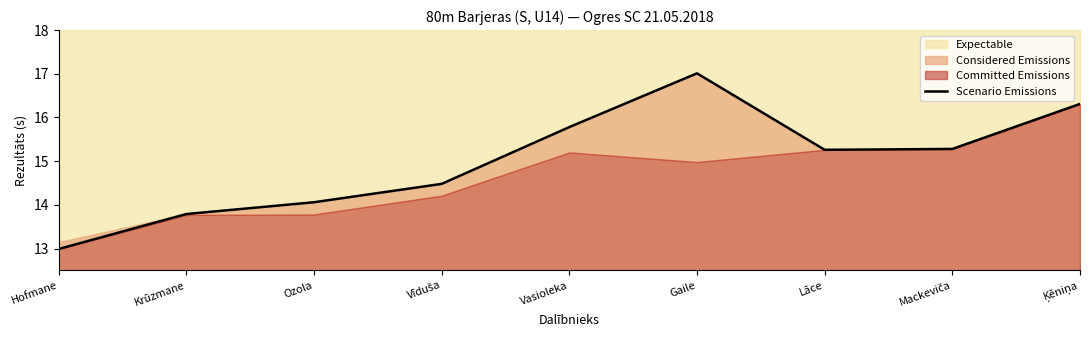

Which label corresponds to the smallest value in the chart?

Hofmane